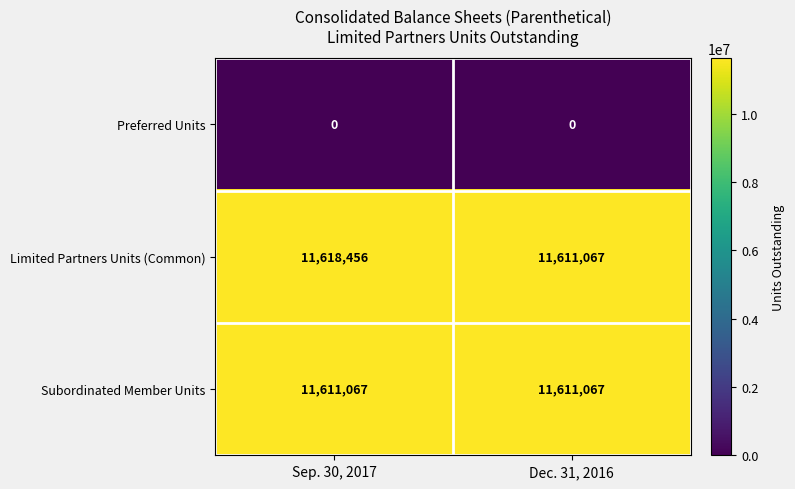

At which category does the chart reach its peak across all series?

Sep. 30, 2017